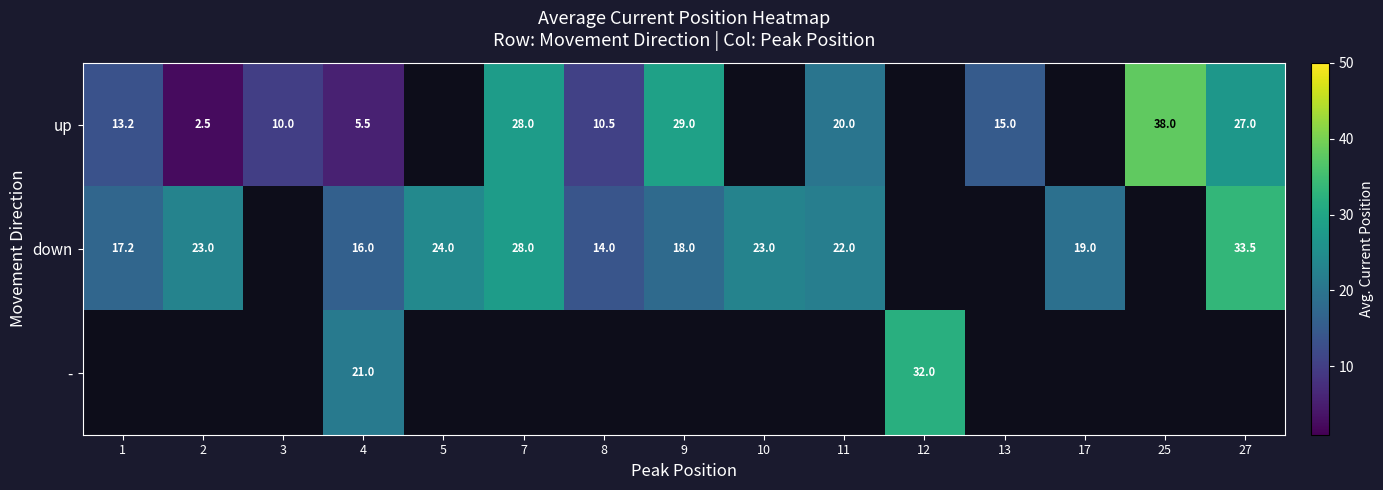

How many positive values does the - series have?

2